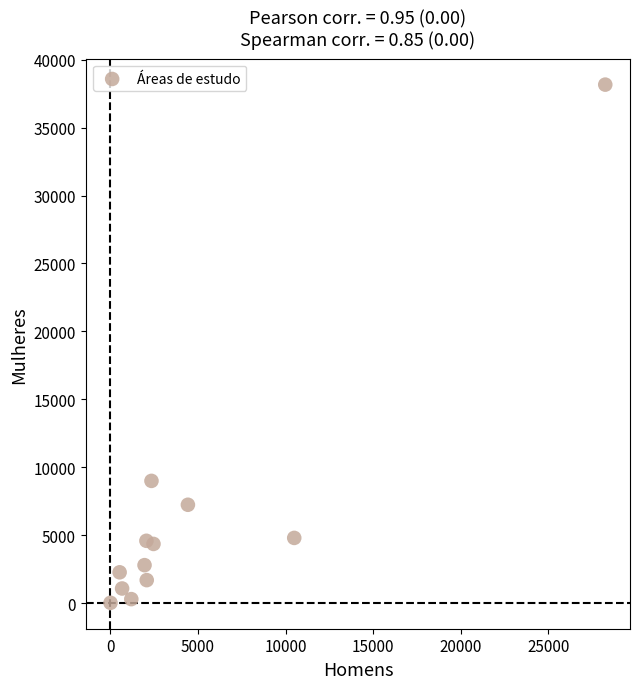

What is the average X value?

4707